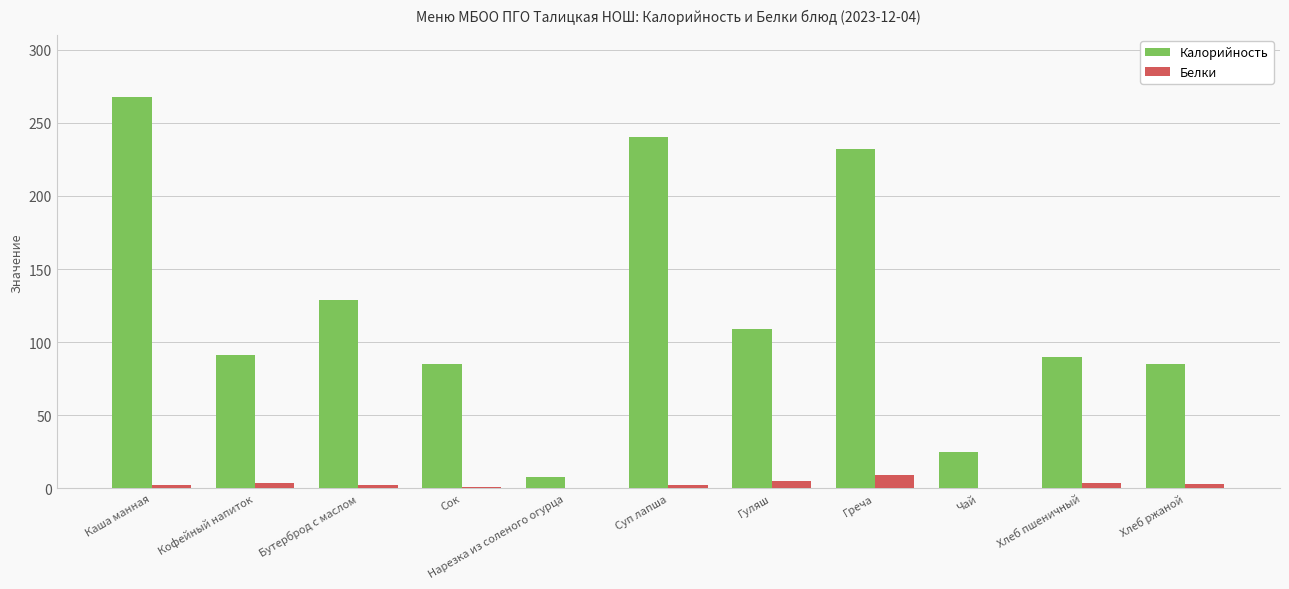

At which label is Калорийность closest to 138?

Бутерброд с маслом